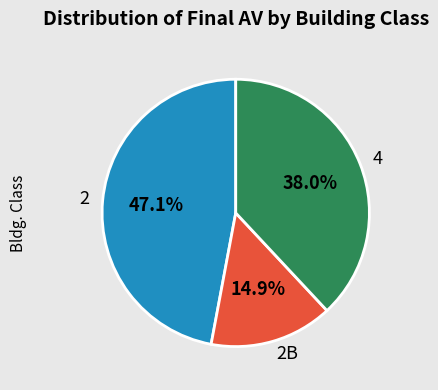

Is there a majority slice in this chart?

No